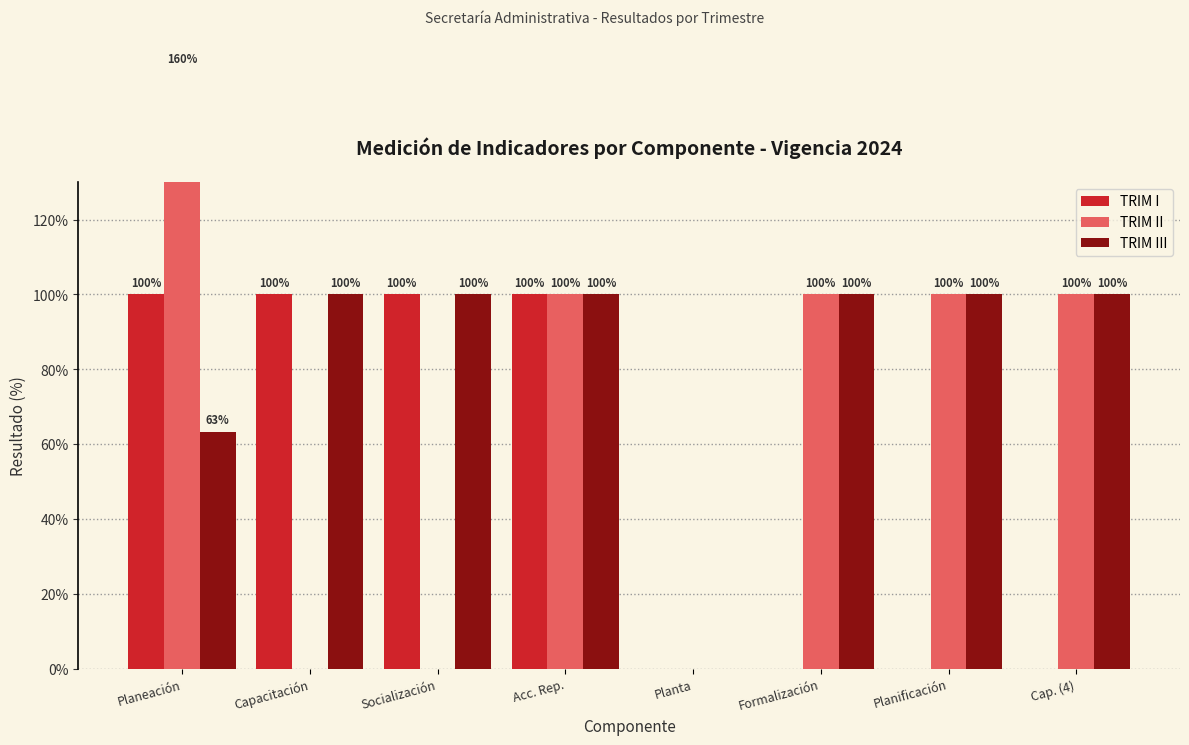

At which label is TRIM I closest to 50?

Planeación